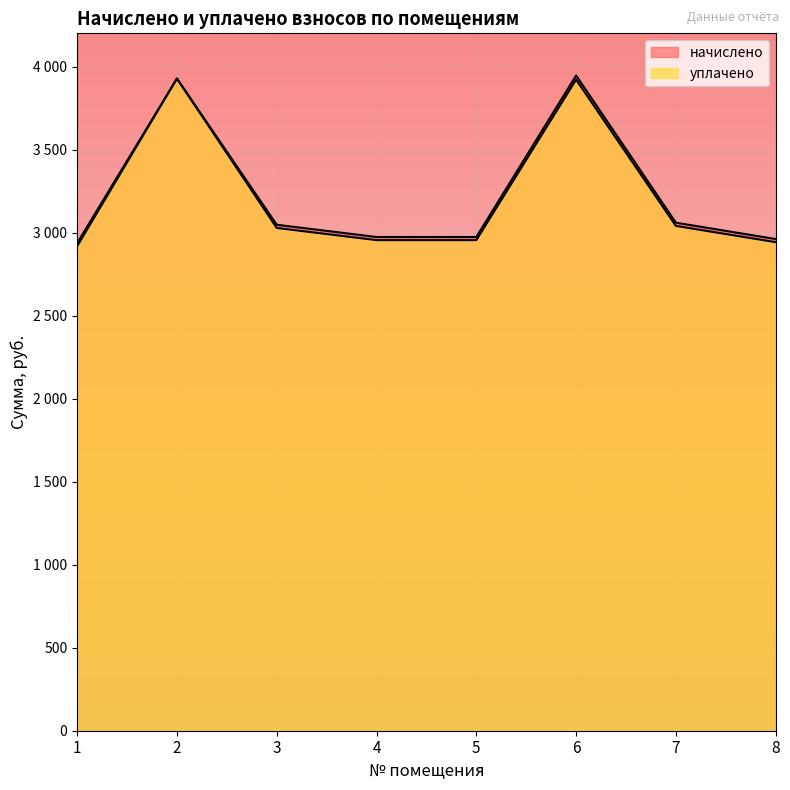

Which series has the largest range (max minus min)?

уплачено